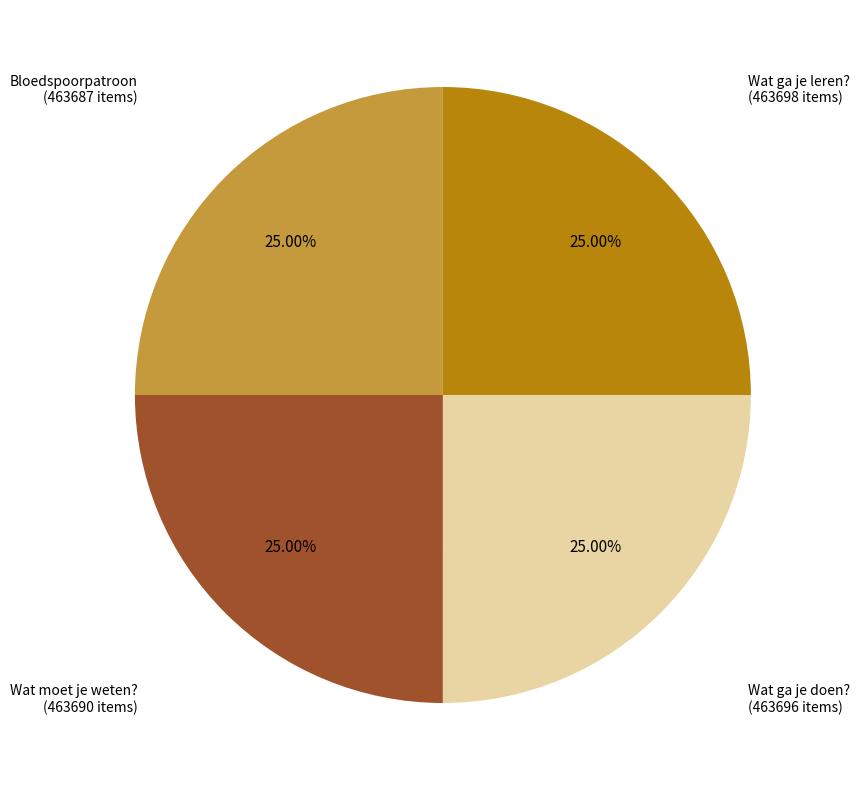

Does any single category account for the majority?

No